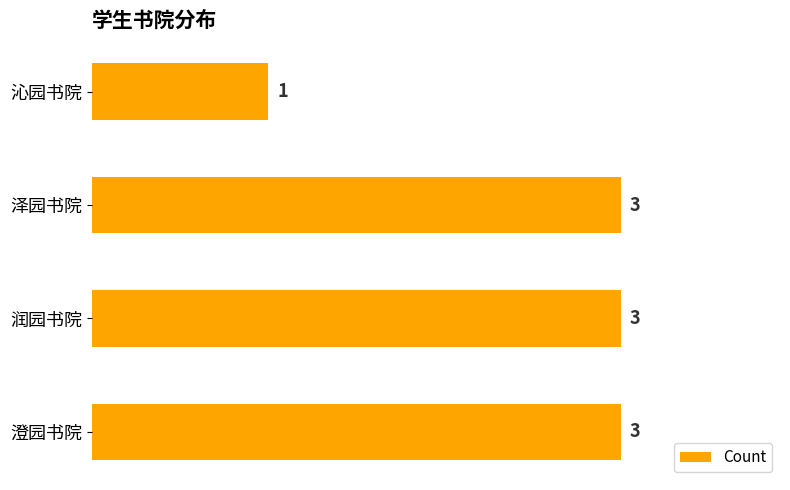

What is the difference between the second highest and minimum values?

2